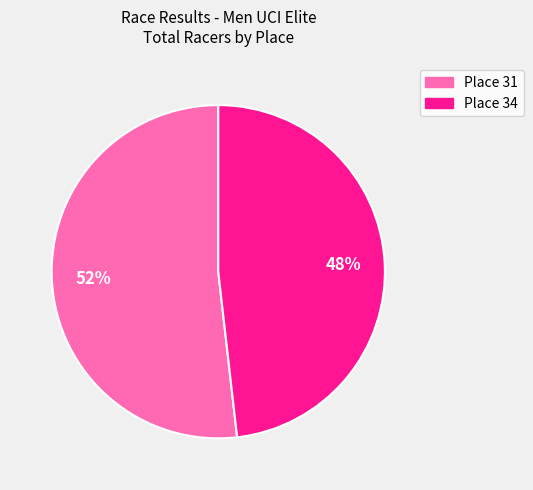

Rank the categories by value from lowest to highest.

Place 34, Place 31